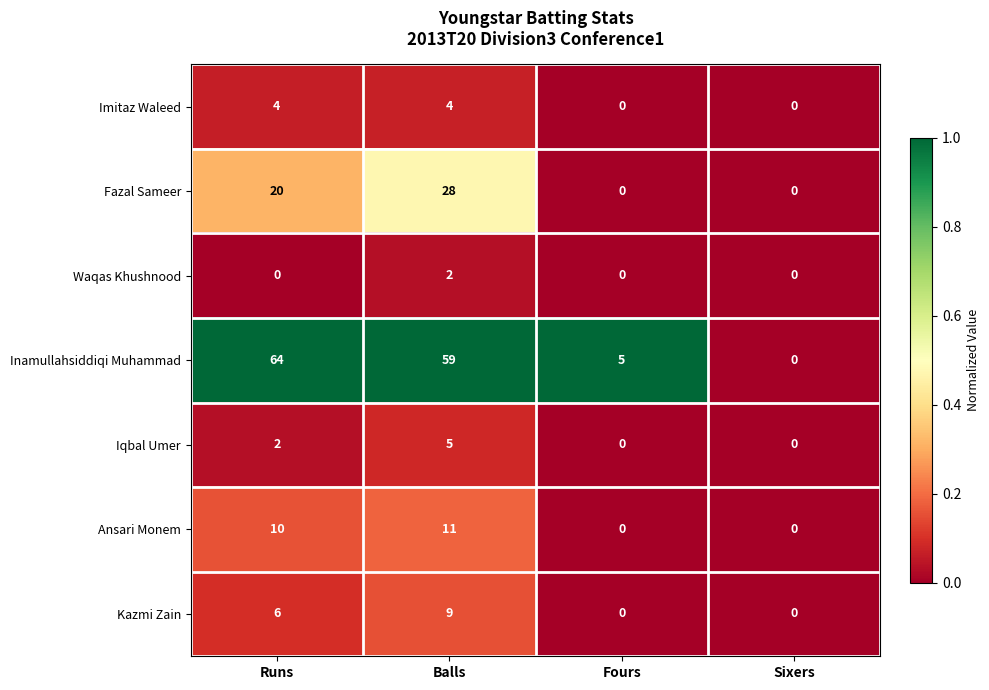

Reading left to right, list all the values displayed in this chart.

Imitaz Waleed: 4	4	0	0
Fazal Sameer: 20	28	0	0
Waqas Khushnood: 0	2	0	0
Inamullahsiddiqi Muhammad: 64	59	5	0
Iqbal Umer: 2	5	0	0
Ansari Monem: 10	11	0	0
Kazmi Zain: 6	9	0	0